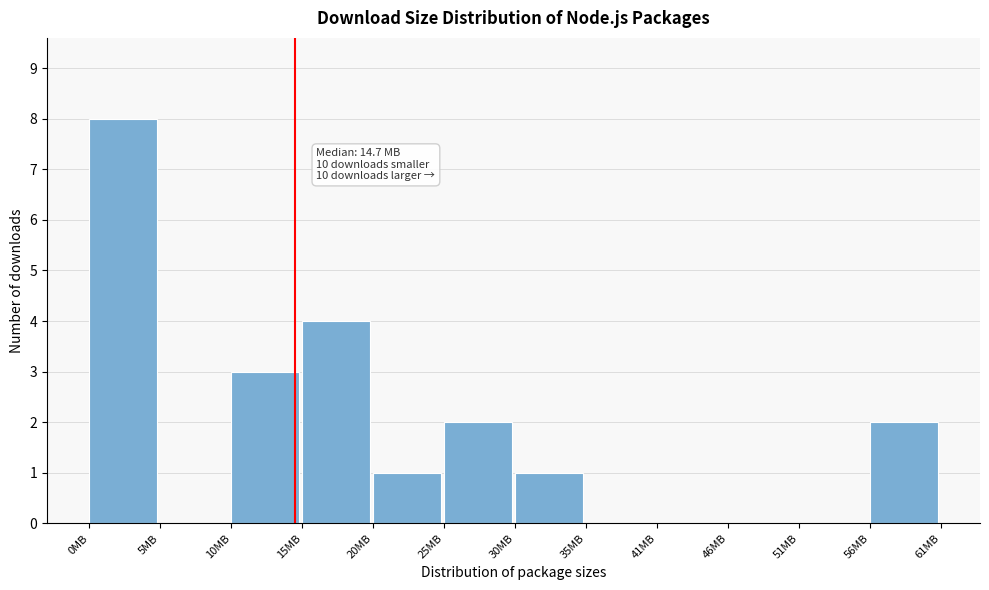

Reading left to right, transcribe all the data shown in this chart.

0MB=8	5MB=0	10MB=3	15MB=4	20MB=1	25MB=2	30MB=1	35MB=0	41MB=0	46MB=0	51MB=0	56MB=2